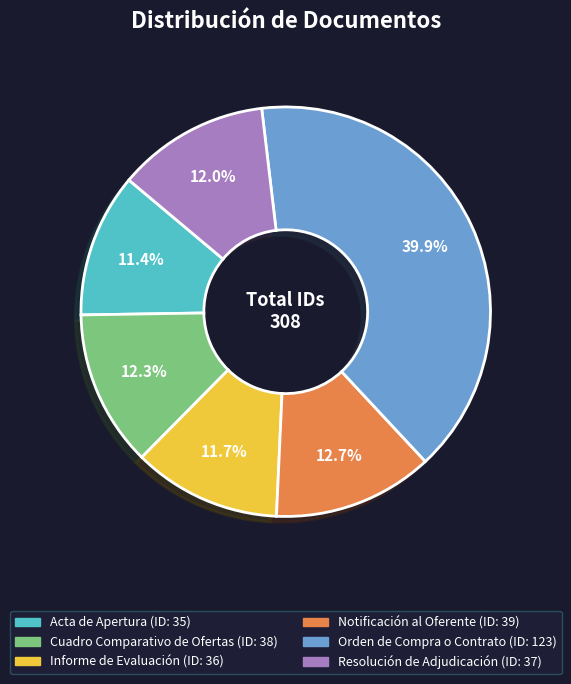

Is the sum of Informe de Evaluación and Acta de Apertura greater than half?

No